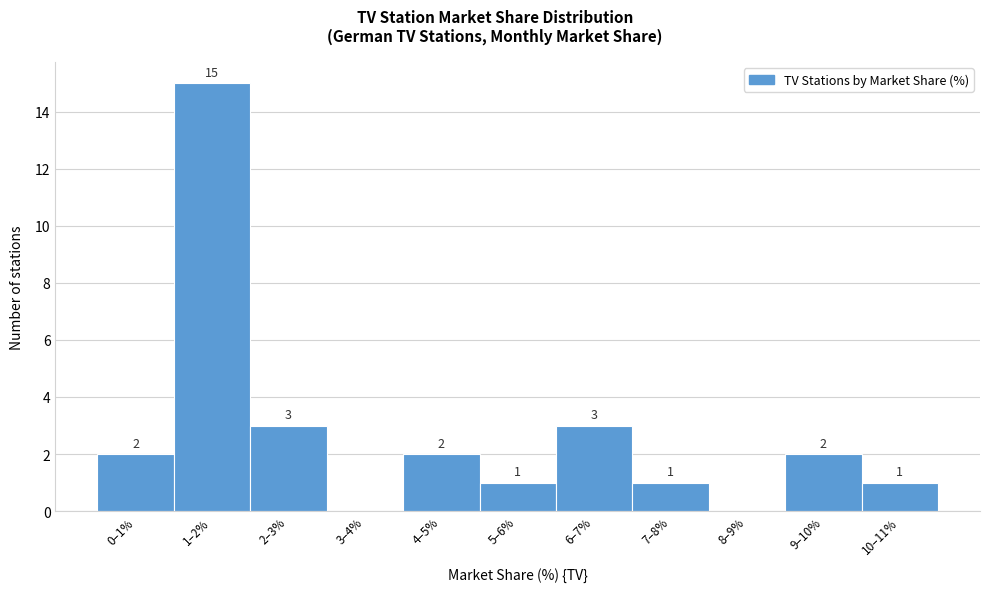

Reading right to left, transcribe all the data shown in this chart.

10–11%=1	9–10%=2	8–9%=0	7–8%=1	6–7%=3	5–6%=1	4–5%=2	3–4%=0	2–3%=3	1–2%=15	0–1%=2